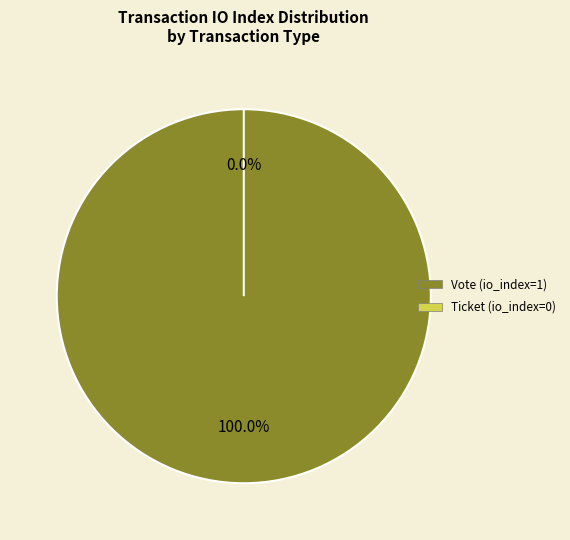

To the nearest percent, what is the average slice percentage?

50%